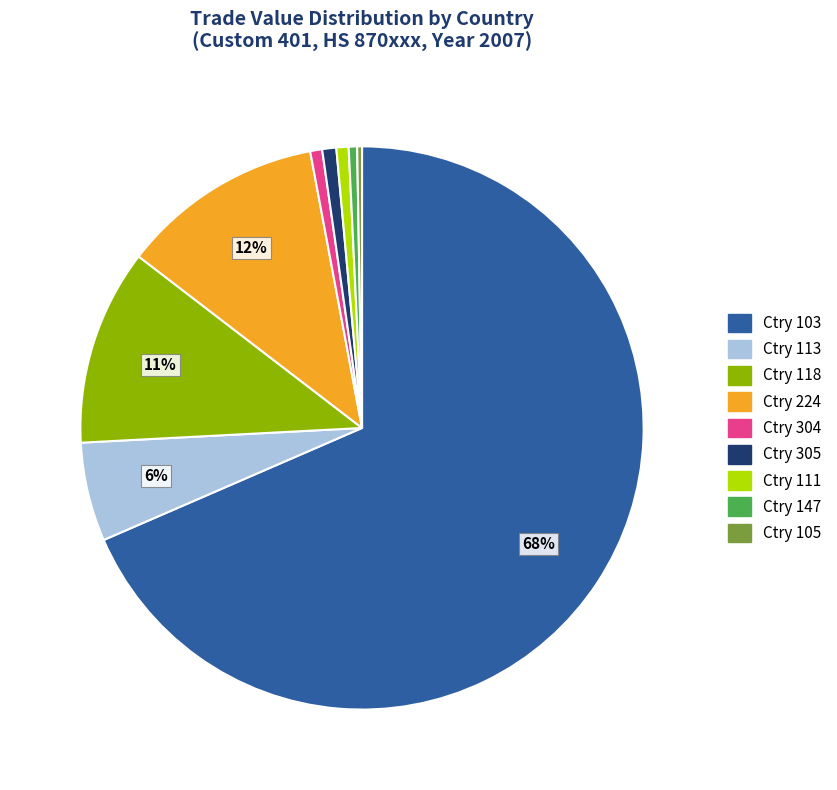

The Ctry 224 slice represents 19% of the pie. True or false?

False